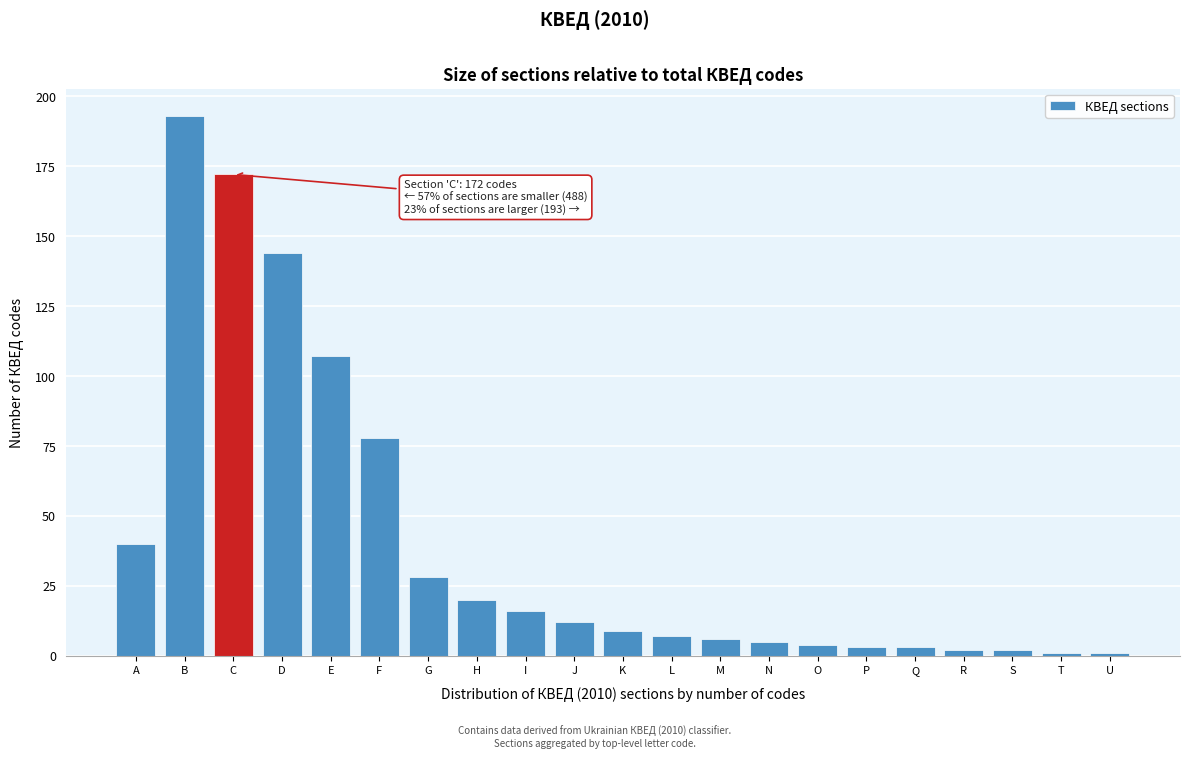

The value at D is 144. True or false?

True